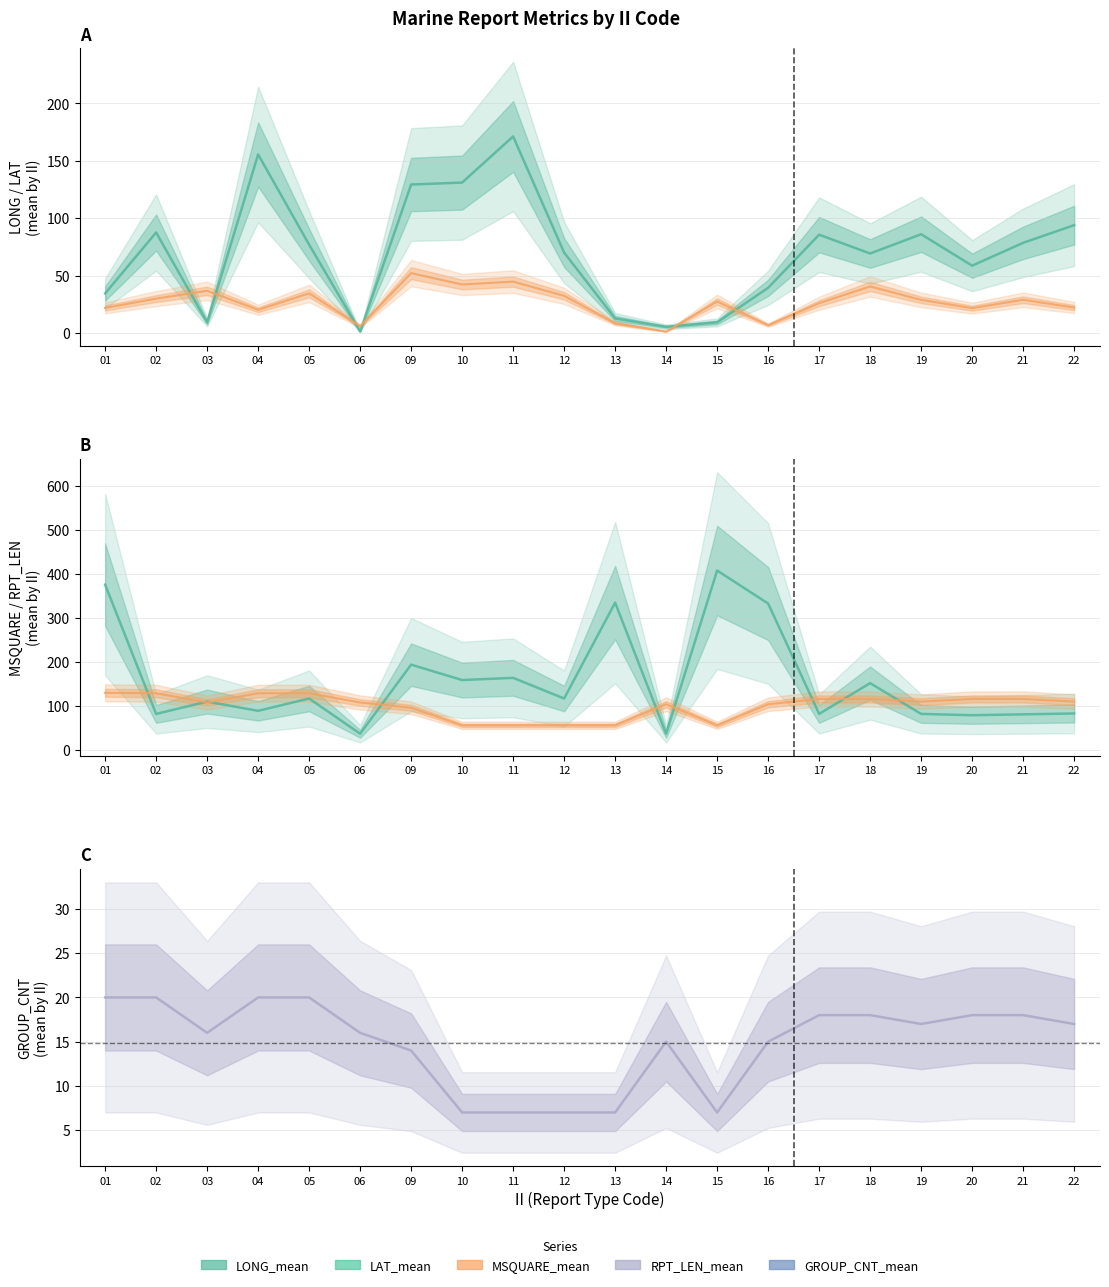

What is the difference between the highest and lowest values at 04?

135.5